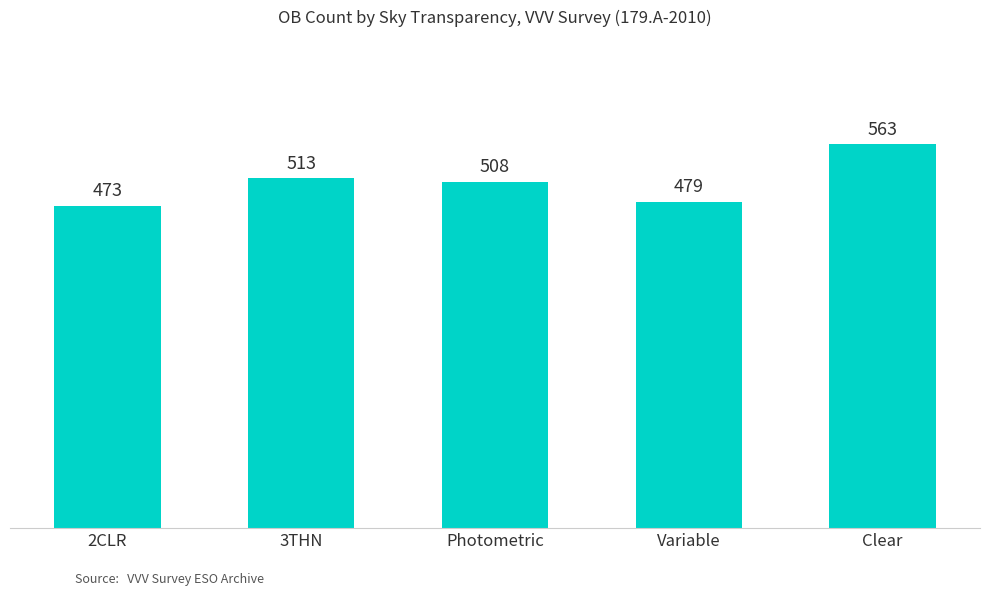

What is the label of the 5th bar from the right?

2CLR